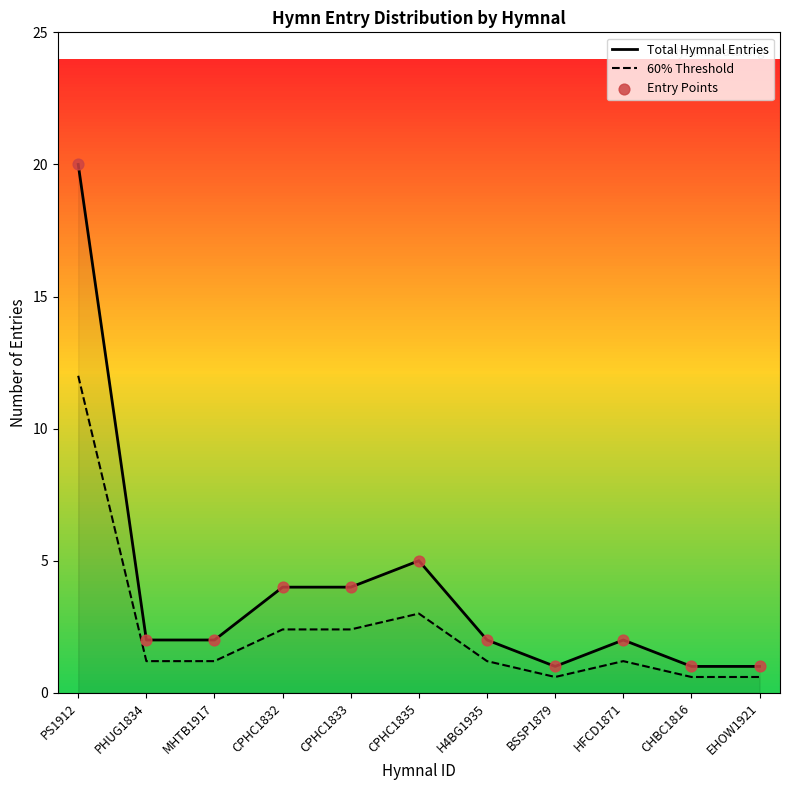

Which series has the largest total across all categories?

Total Hymnal Entries